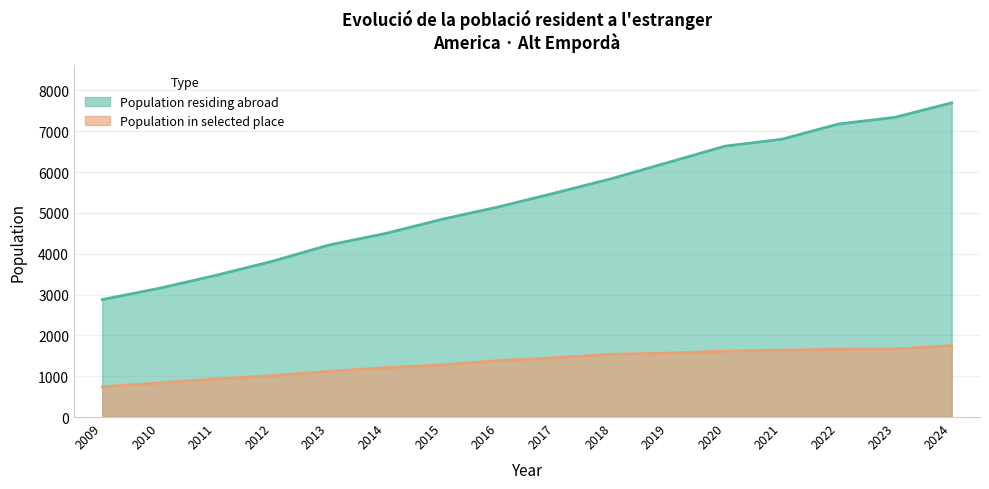

Is it true that Population residing abroad equals 1919 at 2009?

False